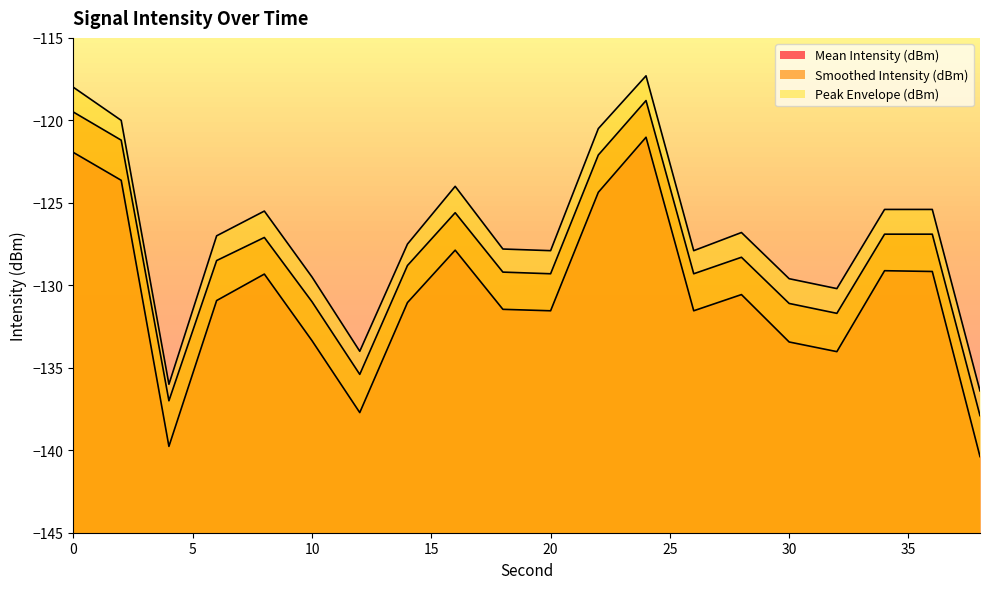

At how many categories does at least one series exceed -132?

17